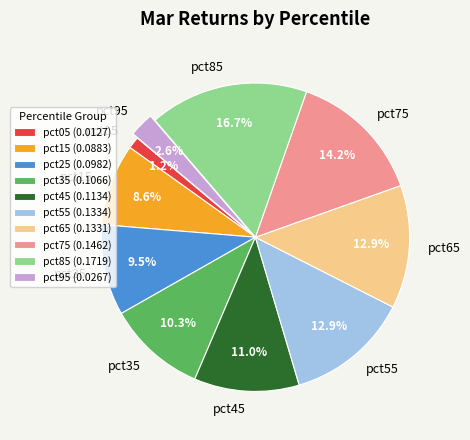

What percentage is the pct35 slice, to the nearest percent?

10%